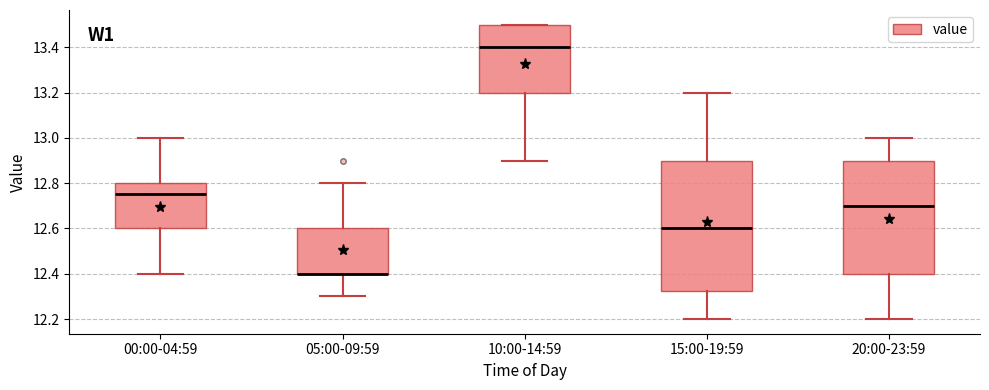

Comparing the boxes themselves (not the whiskers), which one is the tallest?

15:00-19:59